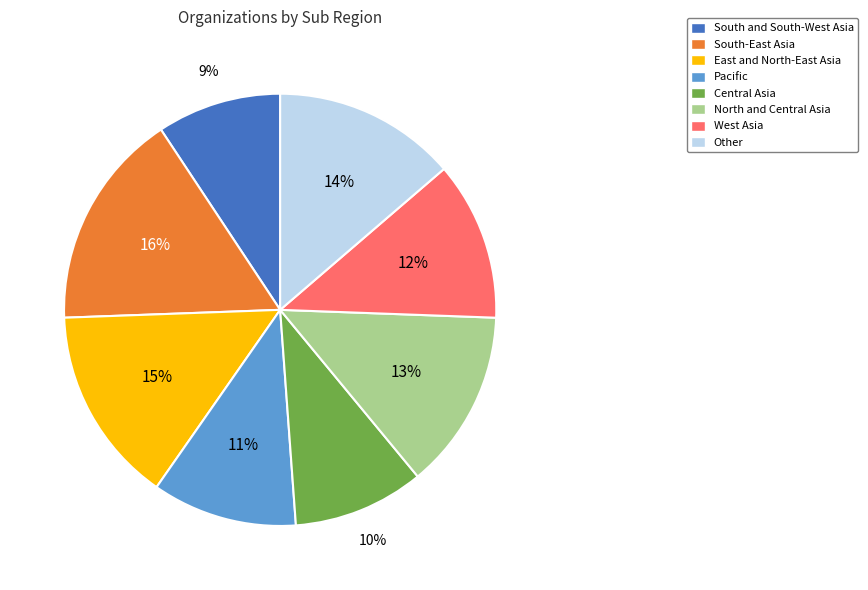

Count the number of slices in the pie.

8